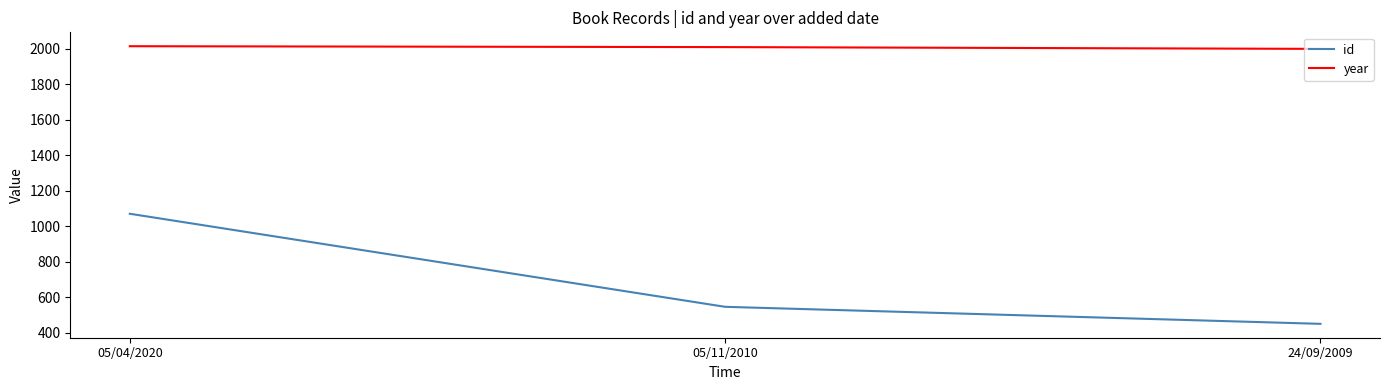

What is the difference between the maximum and second lowest values in the year series?

5